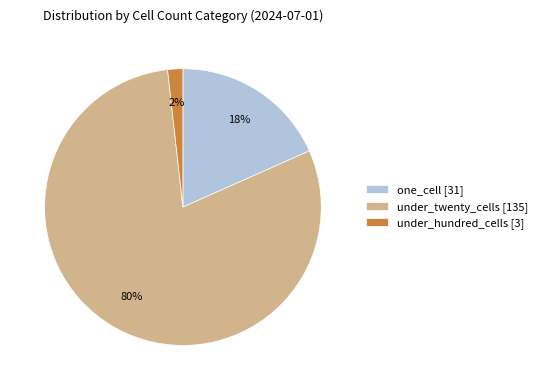

To the nearest percent, what portion does under_twenty_cells [135] represent?

80%